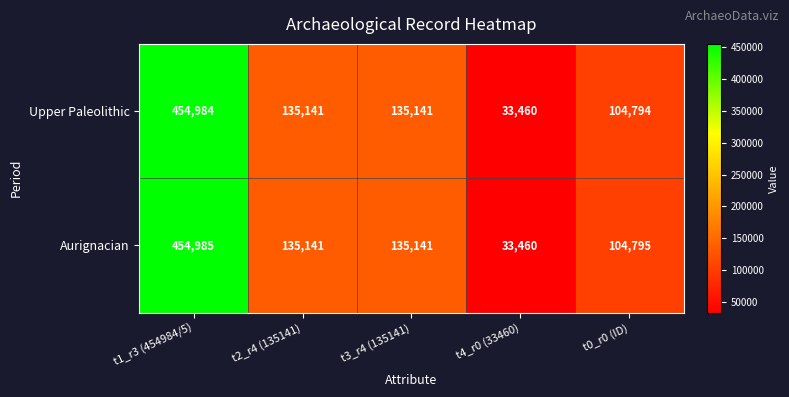

What is the difference between the maximum and minimum values in the Upper Paleolithic series?

421524